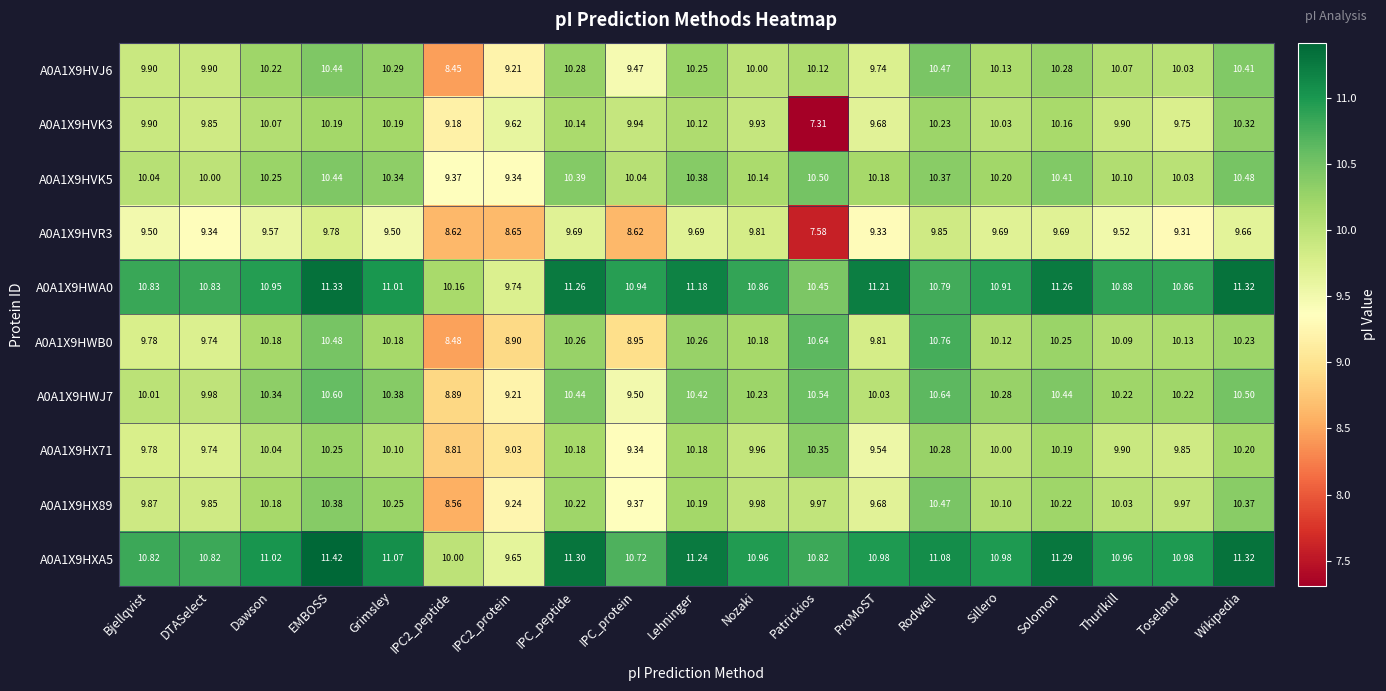

At which category is the sum across all series the highest?

EMBOSS